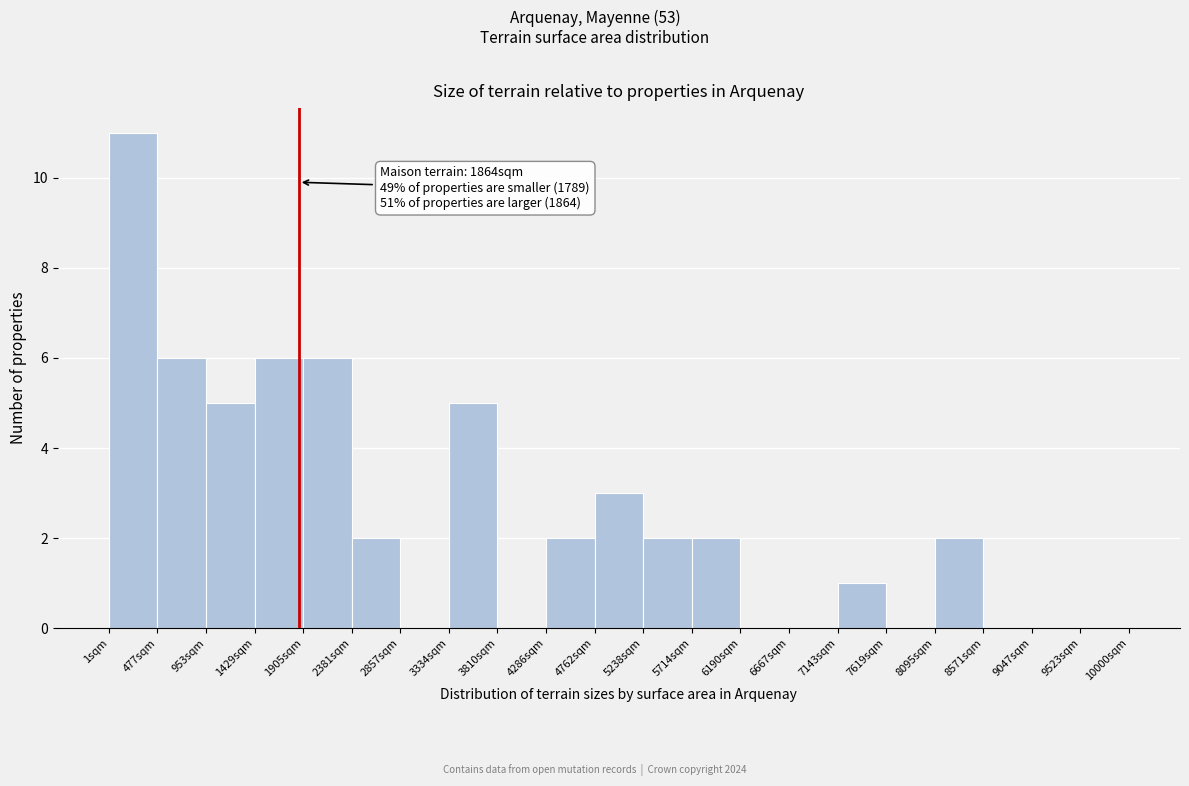

Which range on the x-axis has the tallest bar?

0 to 500